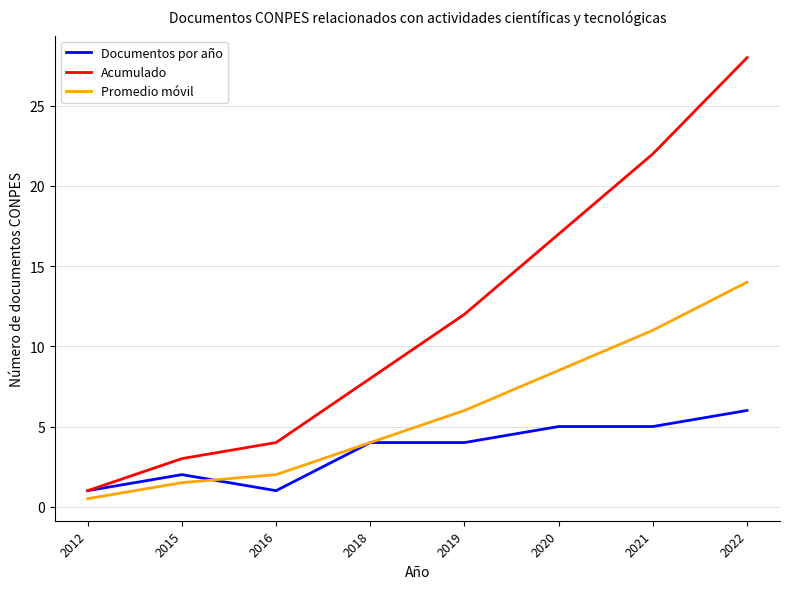

How many lines are shown in the chart?

3